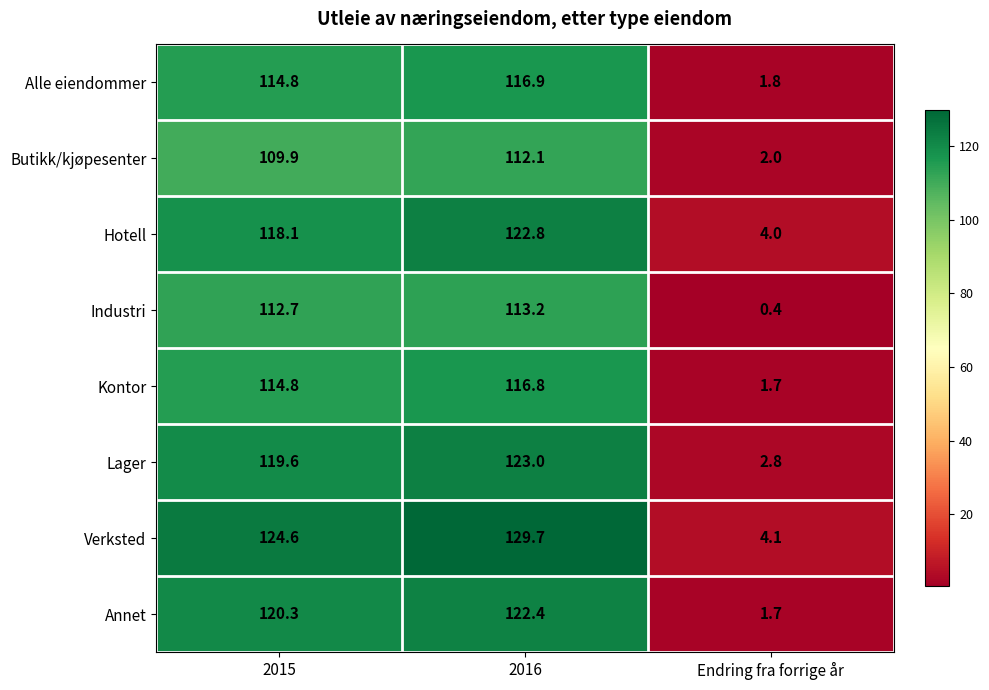

The Industri series shows 48.6 at 2015. True or false?

False